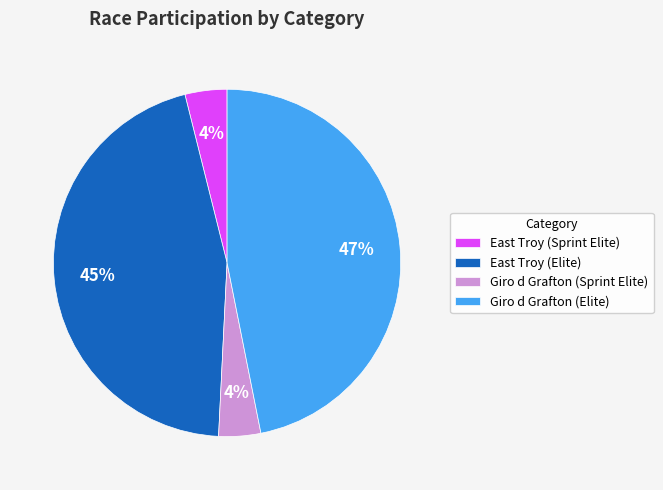

Count the number of slices in the pie.

4